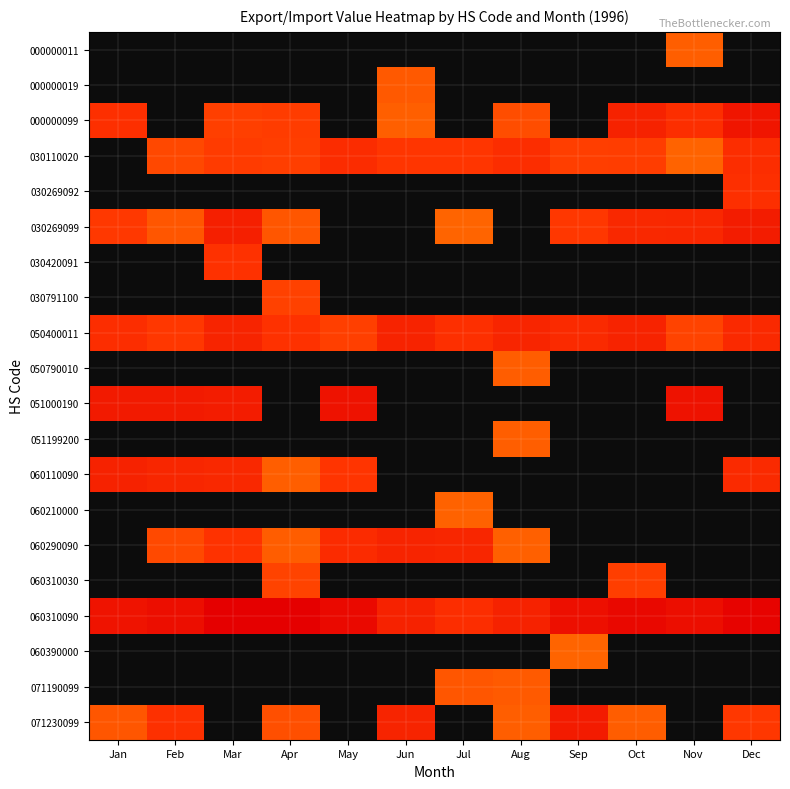

Reading left to right, extract all data points from this chart.

000000011: Jan=1	Feb=1	Mar=1	Apr=1	May=1	Jun=1	Jul=1	Aug=1	Sep=1	Oct=1	Nov=260	Dec=1
000000019: Jan=1	Feb=1	Mar=1	Apr=1	May=1	Jun=311	Jul=1	Aug=1	Sep=1	Oct=1	Nov=1	Dec=1
000000099: Jan=1696	Feb=1	Mar=802	Apr=893	May=1	Jun=253	Jul=1	Aug=493	Sep=1	Oct=4599	Nov=1824	Dec=12550
030110020: Jan=1	Feb=586	Mar=944	Apr=837	May=2103	Jun=1165	Jul=1190	Aug=1928	Sep=860	Oct=885	Nov=218	Dec=1970
030269092: Jan=1	Feb=1	Mar=1	Apr=1	May=1	Jun=1	Jul=1	Aug=1	Sep=1	Oct=1	Nov=1	Dec=1753
030269099: Jan=1081	Feb=348	Mar=5524	Apr=354	May=1	Jun=1	Jul=207	Aug=1	Sep=1118	Oct=2814	Nov=3181	Dec=6950
030420091: Jan=1	Feb=1	Mar=1491	Apr=1	May=1	Jun=1	Jul=1	Aug=1	Sep=1	Oct=1	Nov=1	Dec=1
030791100: Jan=1	Feb=1	Mar=1	Apr=779	May=1	Jun=1	Jul=1	Aug=1	Sep=1	Oct=1	Nov=1	Dec=1
050400011: Jan=1980	Feb=1088	Mar=3887	Apr=1417	May=827	Jun=4309	Jul=1763	Aug=3654	Sep=2411	Oct=4374	Nov=701	Dec=2706
050790010: Jan=1	Feb=1	Mar=1	Apr=1	May=1	Jun=1	Jul=1	Aug=271	Sep=1	Oct=1	Nov=1	Dec=1
051000190: Jan=8069	Feb=8301	Mar=7376	Apr=1	May=15400	Jun=1	Jul=1	Aug=1	Sep=1	Oct=1	Nov=15649	Dec=1
051199200: Jan=1	Feb=1	Mar=1	Apr=1	May=1	Jun=1	Jul=1	Aug=264	Sep=1	Oct=1	Nov=1	Dec=1
060110090: Jan=4555	Feb=3392	Mar=2811	Apr=266	May=1228	Jun=1	Jul=1	Aug=1	Sep=1	Oct=1	Nov=1	Dec=2458
060210000: Jan=1	Feb=1	Mar=1	Apr=1	May=1	Jun=1	Jul=228	Aug=1	Sep=1	Oct=1	Nov=1	Dec=1
060290090: Jan=1	Feb=575	Mar=1345	Apr=268	May=2333	Jun=3954	Jul=3365	Aug=241	Sep=1	Oct=1	Nov=1	Dec=1
060310030: Jan=1	Feb=1	Mar=1	Apr=696	May=1	Jun=1	Jul=1	Aug=1	Sep=1	Oct=849	Nov=1	Dec=1
060310090: Jan=14652	Feb=20351	Mar=62029	Apr=62543	May=29491	Jun=4474	Jul=1918	Aug=4663	Sep=18352	Oct=31822	Nov=20950	Dec=48432
060390000: Jan=1	Feb=1	Mar=1	Apr=1	May=1	Jun=1	Jul=1	Aug=1	Sep=206	Oct=1	Nov=1	Dec=1
071190099: Jan=1	Feb=1	Mar=1	Apr=1	May=1	Jun=1	Jul=352	Aug=302	Sep=1	Oct=1	Nov=1	Dec=1
071230099: Jan=352	Feb=1597	Mar=1	Apr=455	May=1	Jun=4031	Jul=1	Aug=258	Sep=7978	Oct=274	Nov=1	Dec=1121